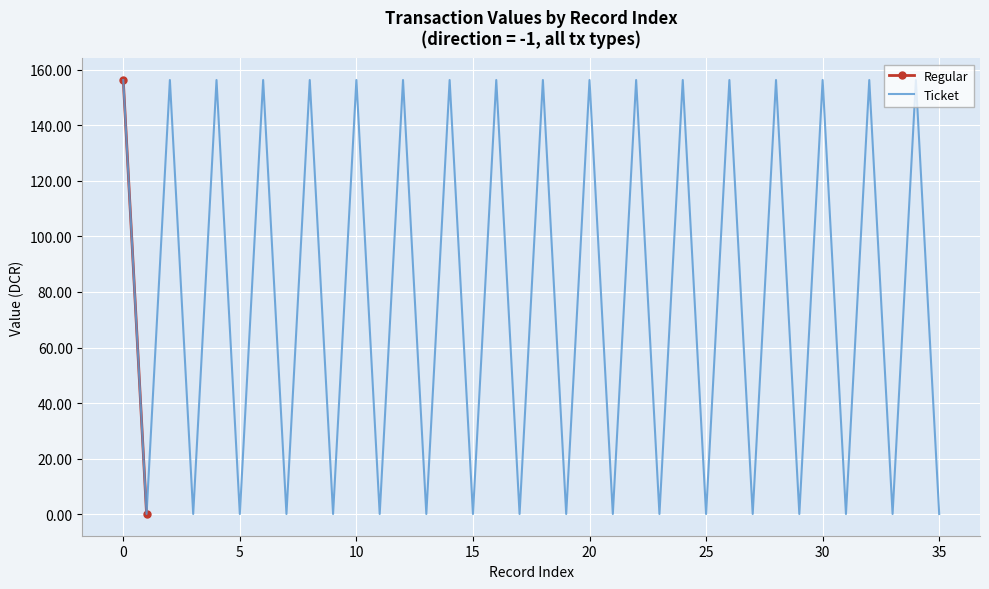

How many interior local valleys (lower than both neighbors) does the data have?

17